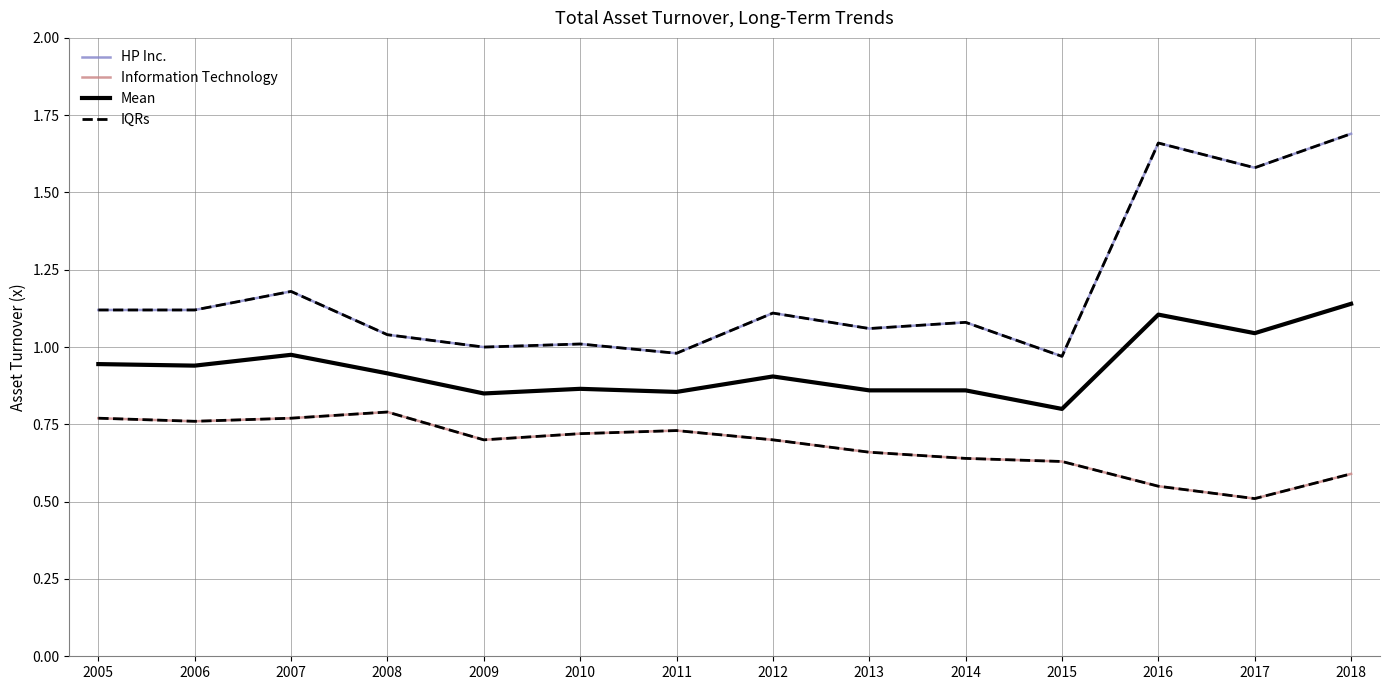

What is the sum of the HP Inc. values at 2012 and 2017?

2.7